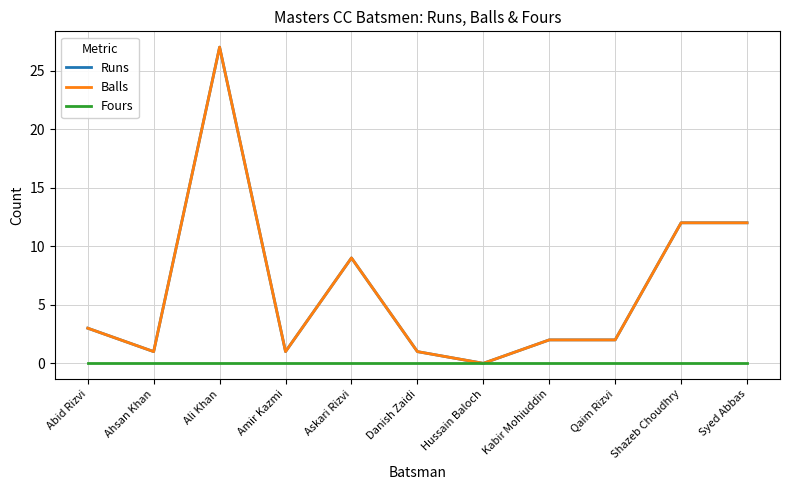

What is the sum of all Runs values?

70